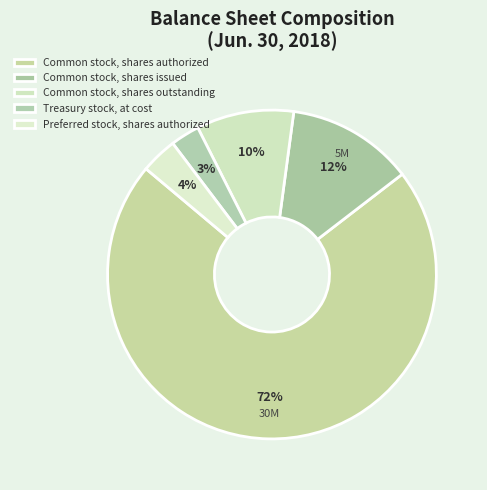

To the nearest percent, what is the average slice percentage?

20%